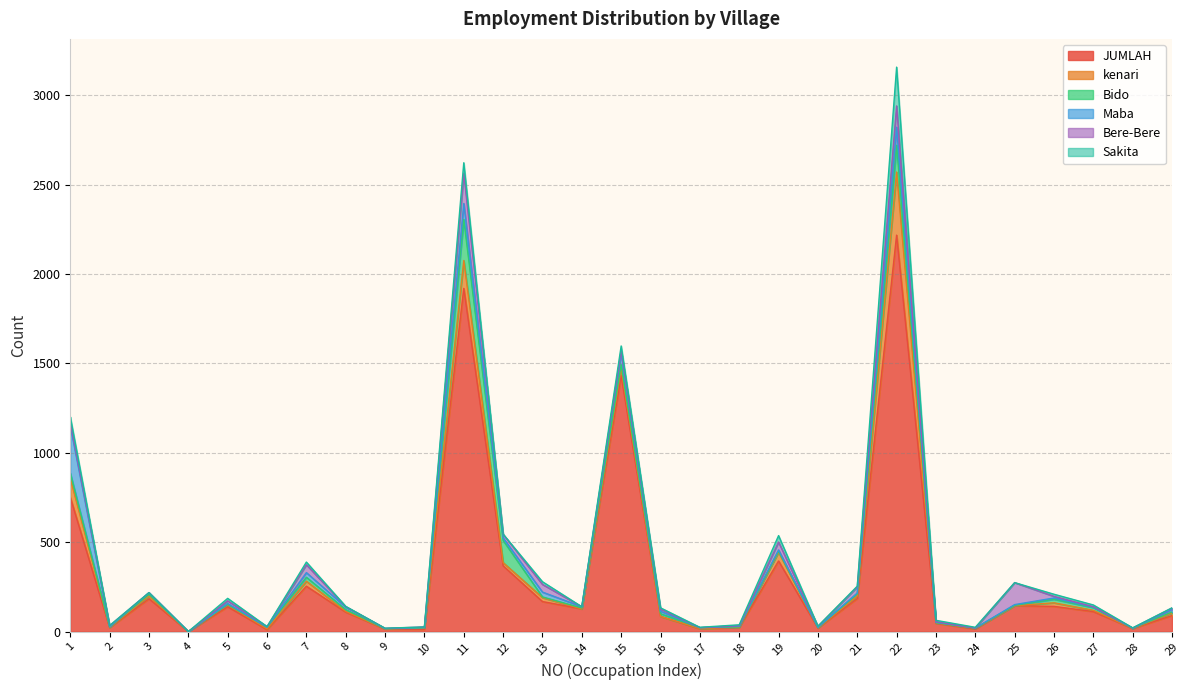

Between 5 and 19, which series saw the biggest shift?

JUMLAH